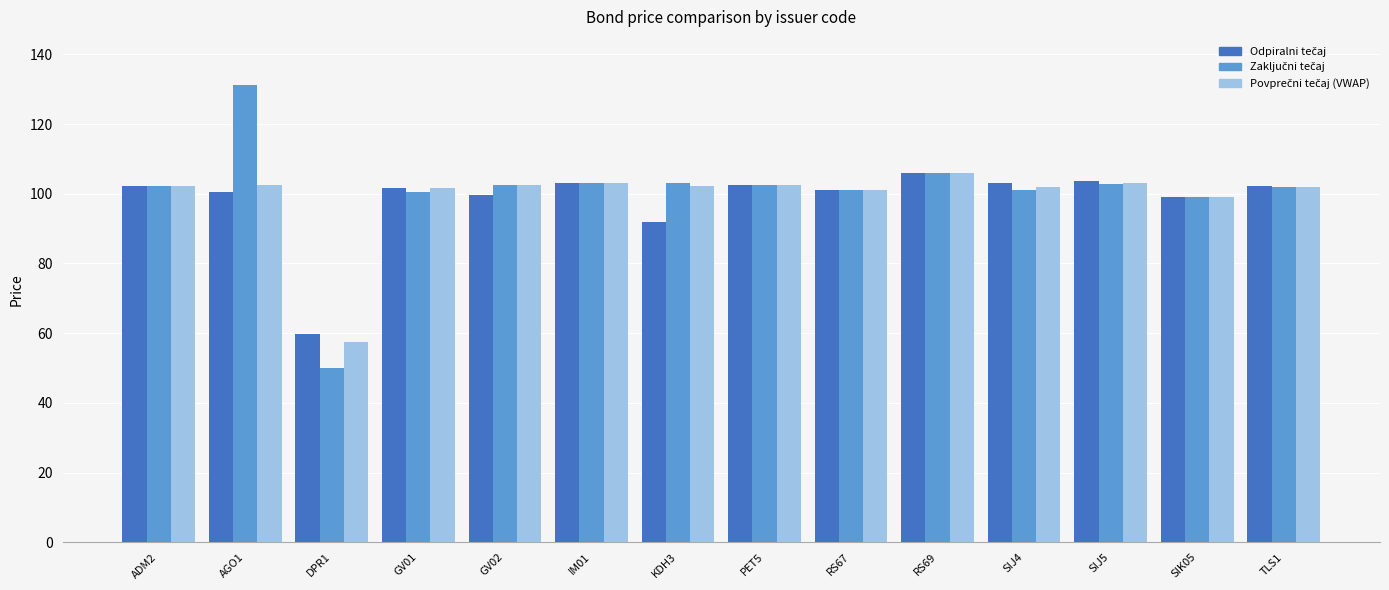

What is the total value across all series at SIK05?

297.0